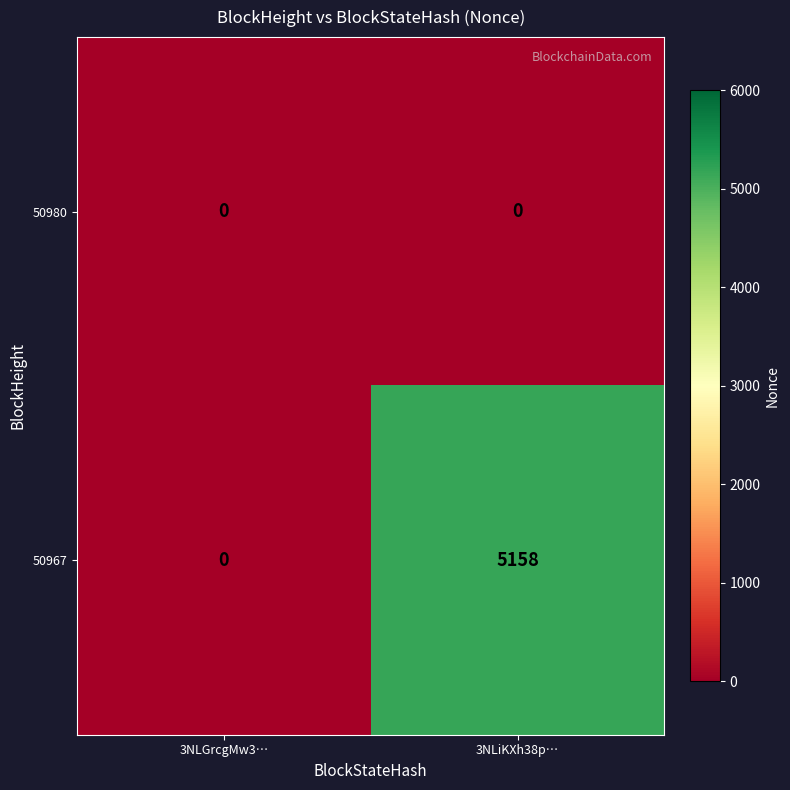

Which category has the highest value in the 50967 series?

3NLiKXh38p…